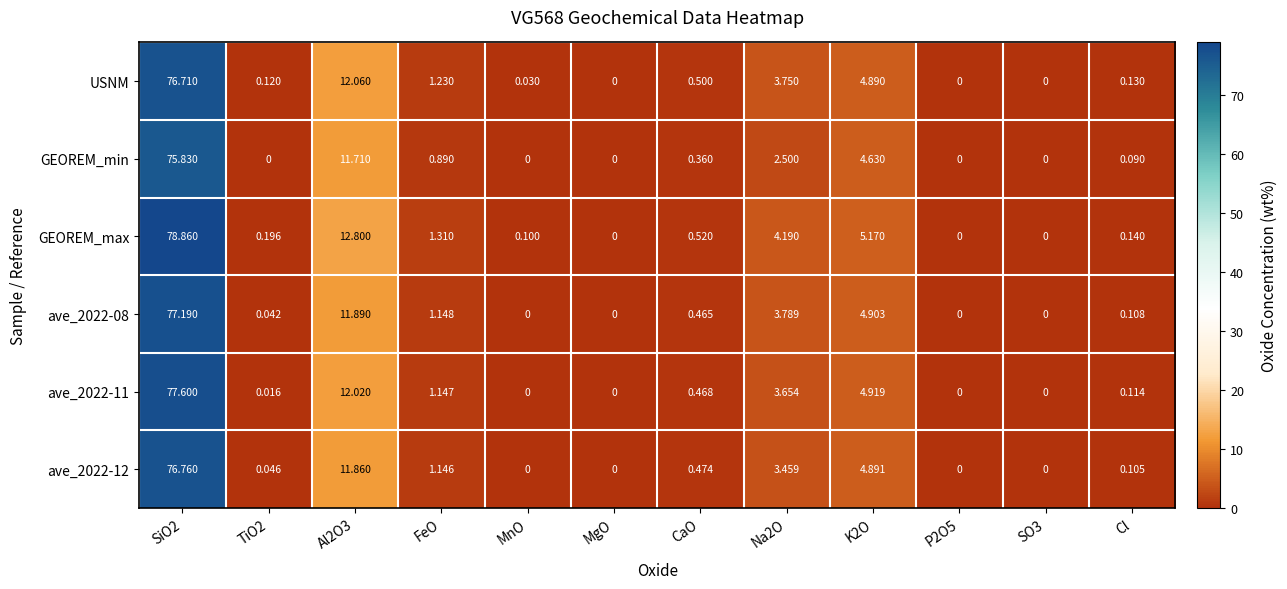

Is the value of ave_2022-12 at MnO greater than the value of GEOREM_min at CaO?

No